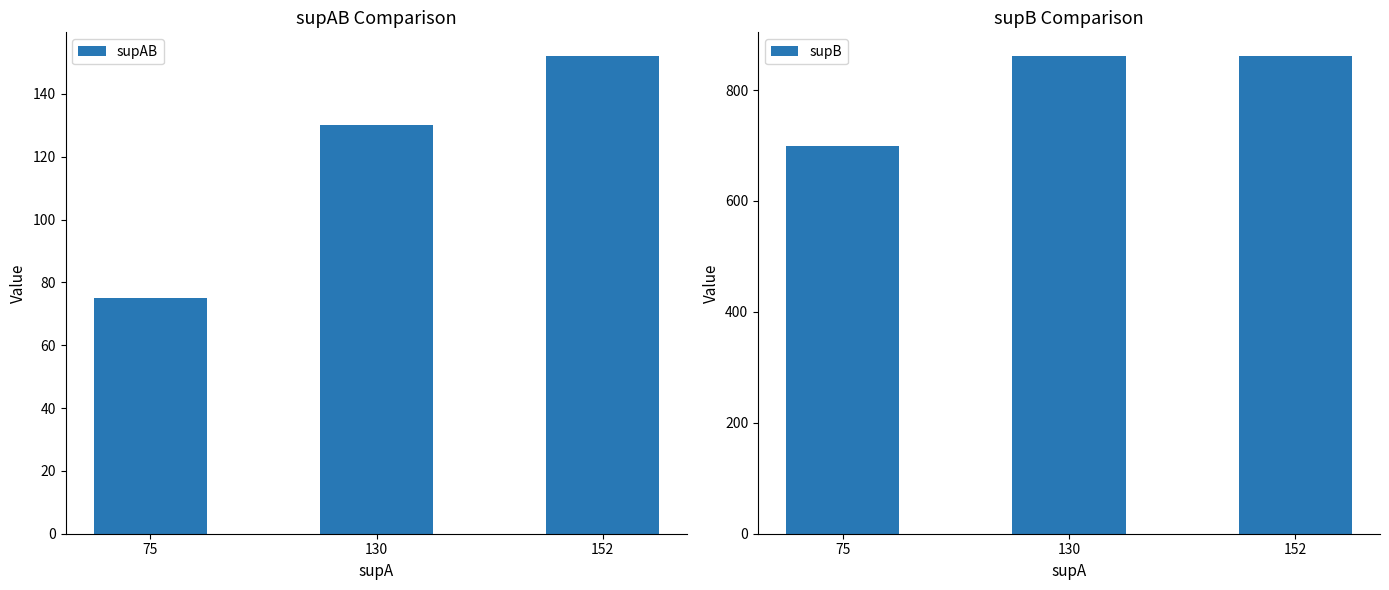

How many groups of bars are there?

3